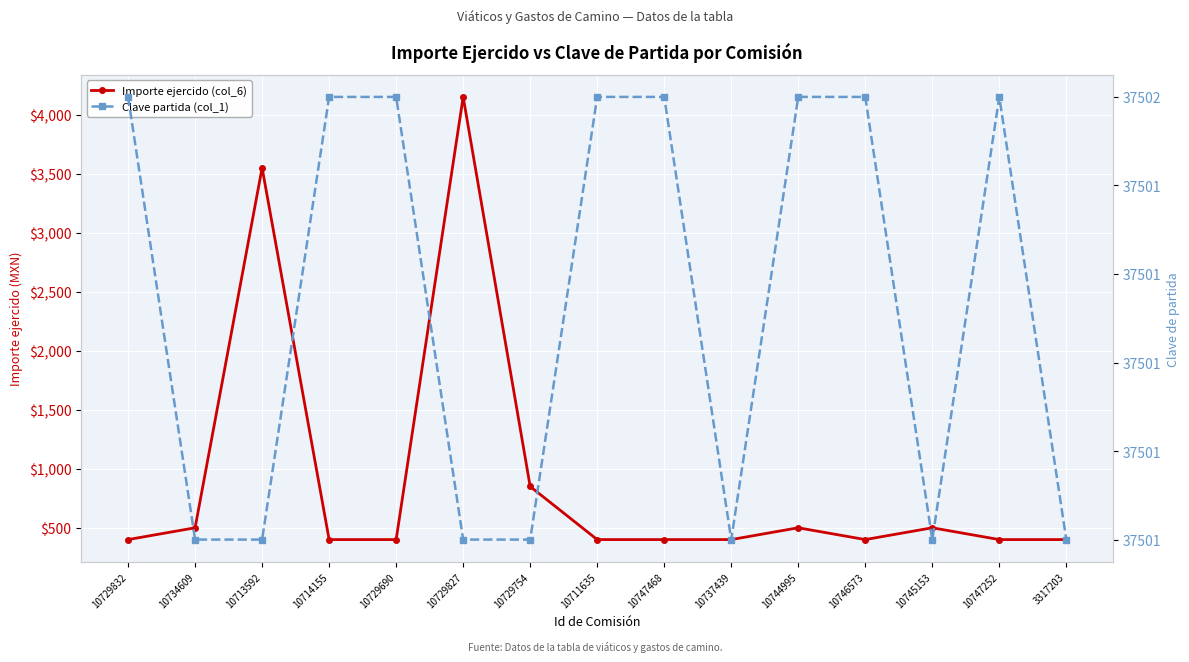

What is the sum of the Importe ejercido (col_6) values at 10729690 and 10734609?

900